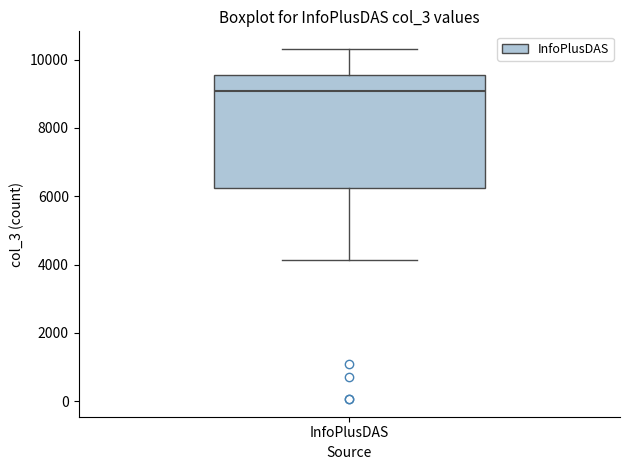

Where does the median line of the box for InfoPlusDAS sit on the y-axis? The values are not printed on the chart, so give them approximately, as read against the axis.

9000